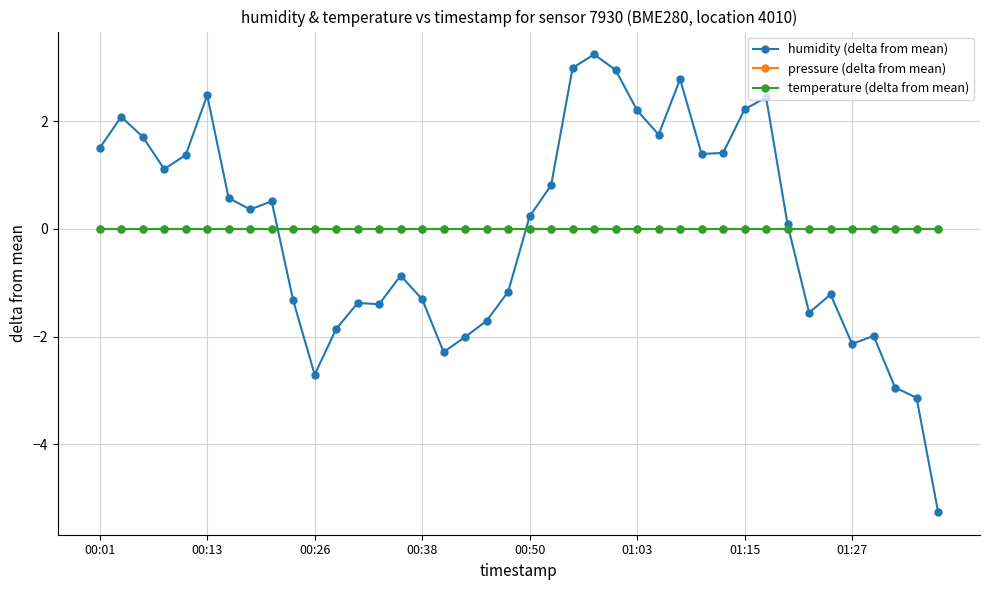

How many distinct data groups are displayed?

3